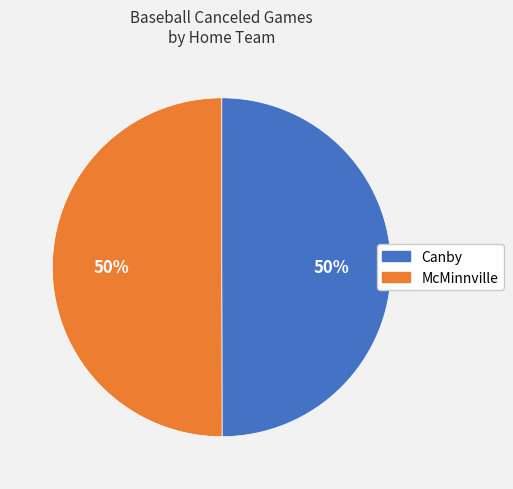

Is it true that Canby is 50% of the pie?

True